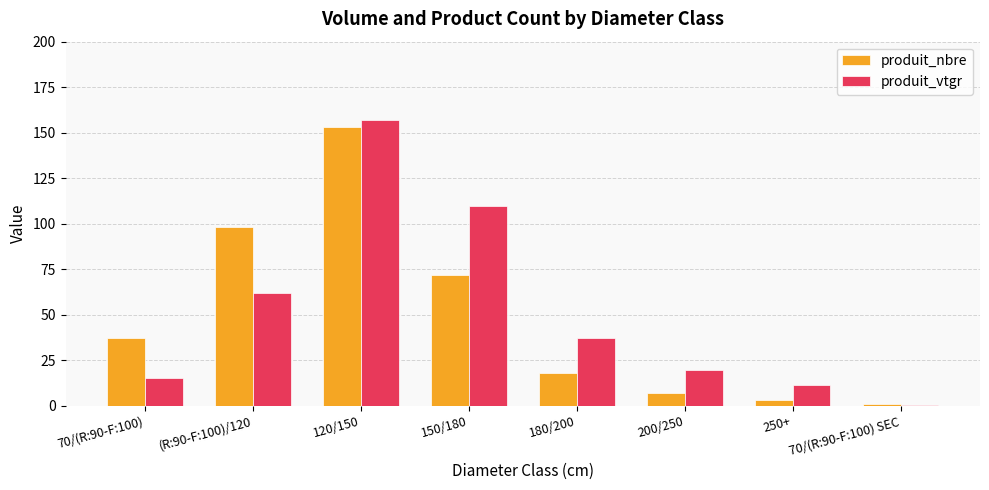

Which series has the widest spread of values?

produit_vtgr